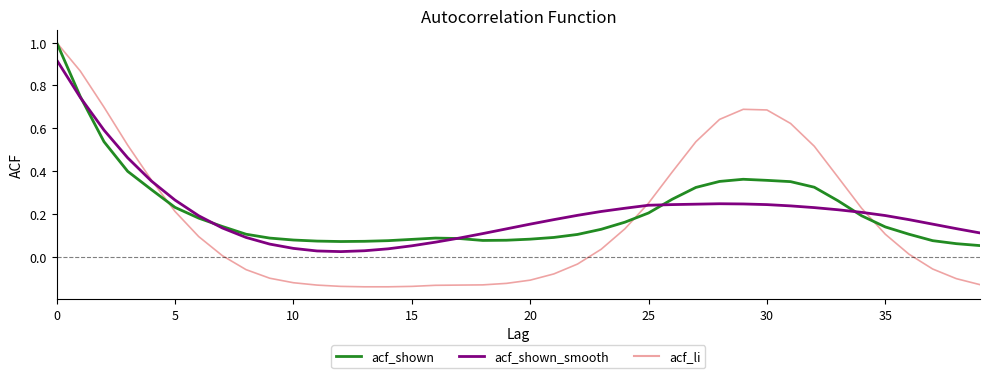

What is the maximum value shown in the chart?

1.0